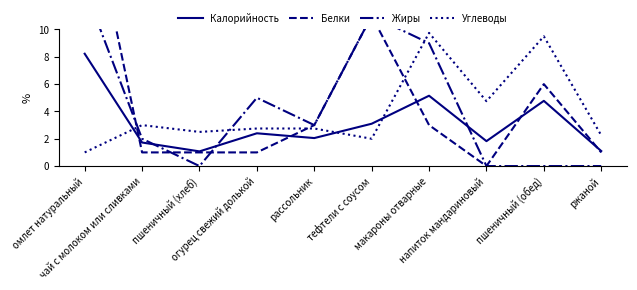

What is the value of the Белки point at the 1st from the left?

21.0